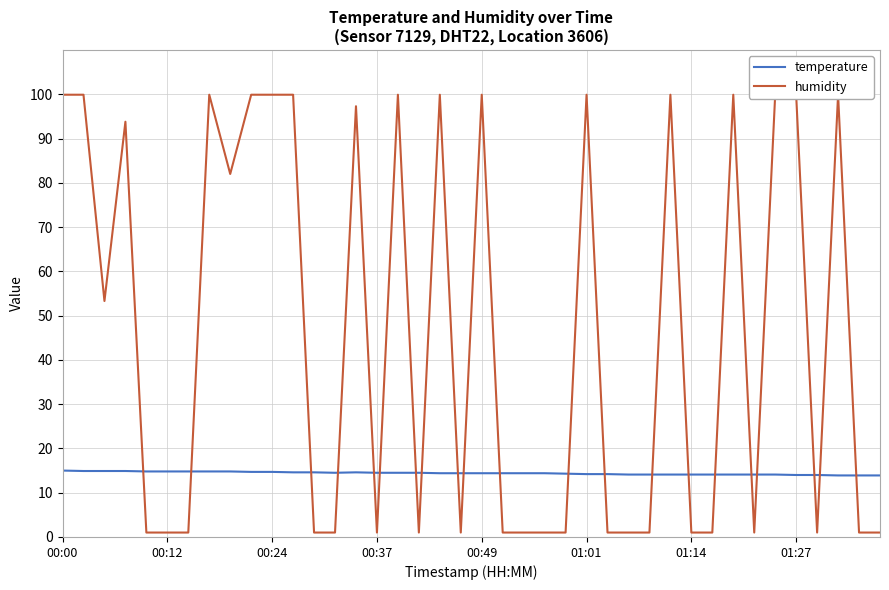

What is the minimum value for humidity?

1.0